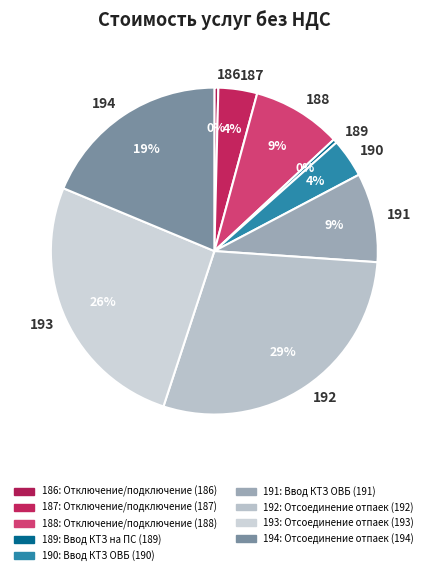

Which slice is the largest?

192